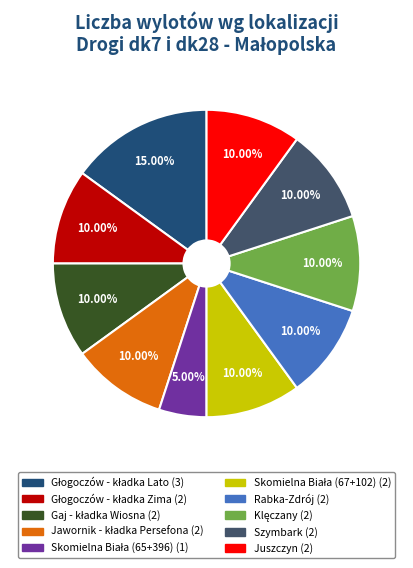

Is Rabka-Zdrój the majority of the pie?

No